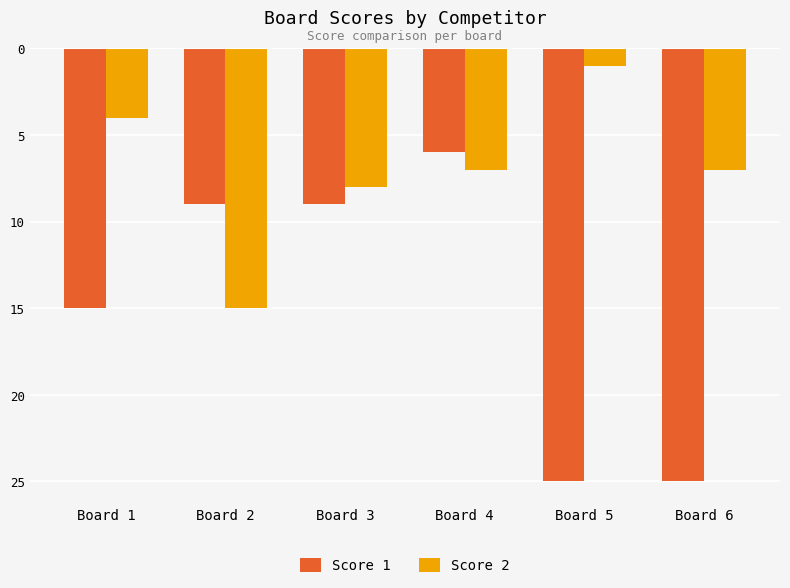

At which label is Score 2 closest to -8?

Board 3